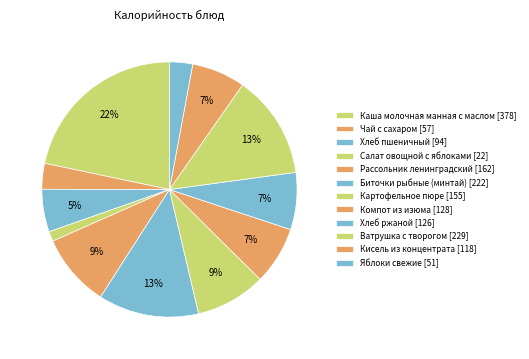

Combined, what portion of the pie is Салат овощной с яблоками and Компот из изюма?

8.6%